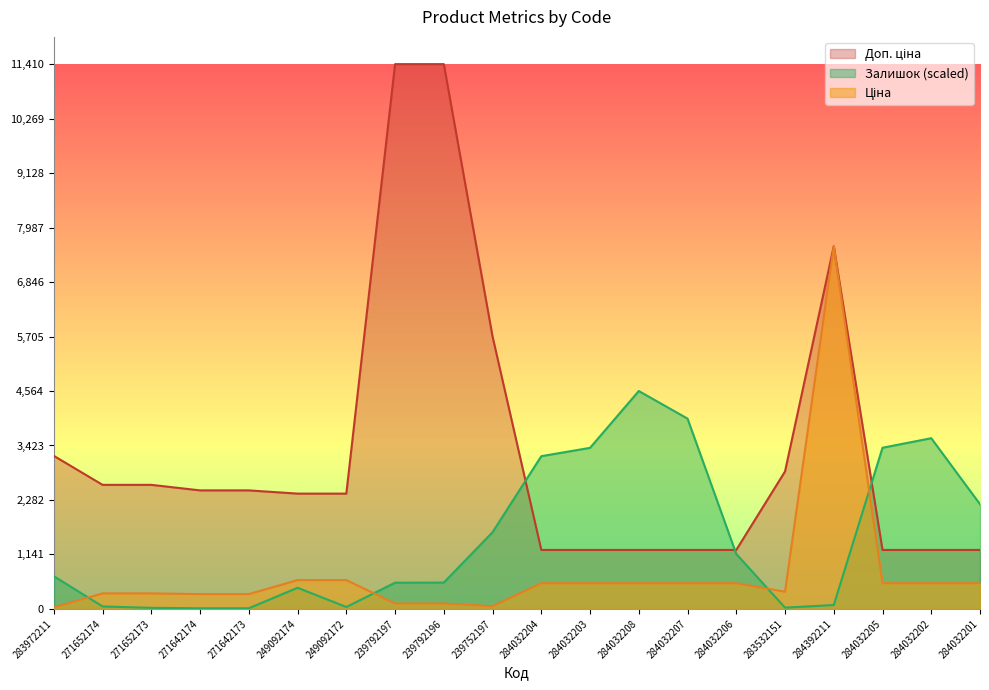

Between 283972211 and 284032208, which series saw the biggest shift?

Залишок (scaled)